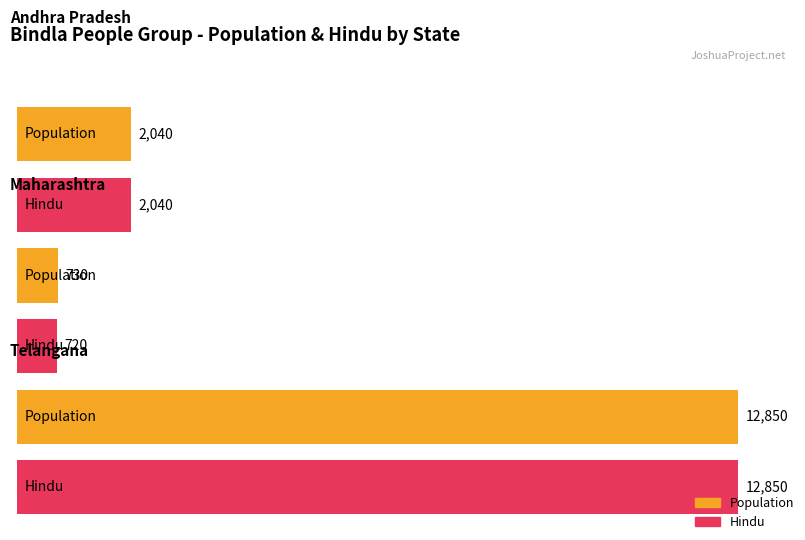

Which series has the widest spread of values?

Population